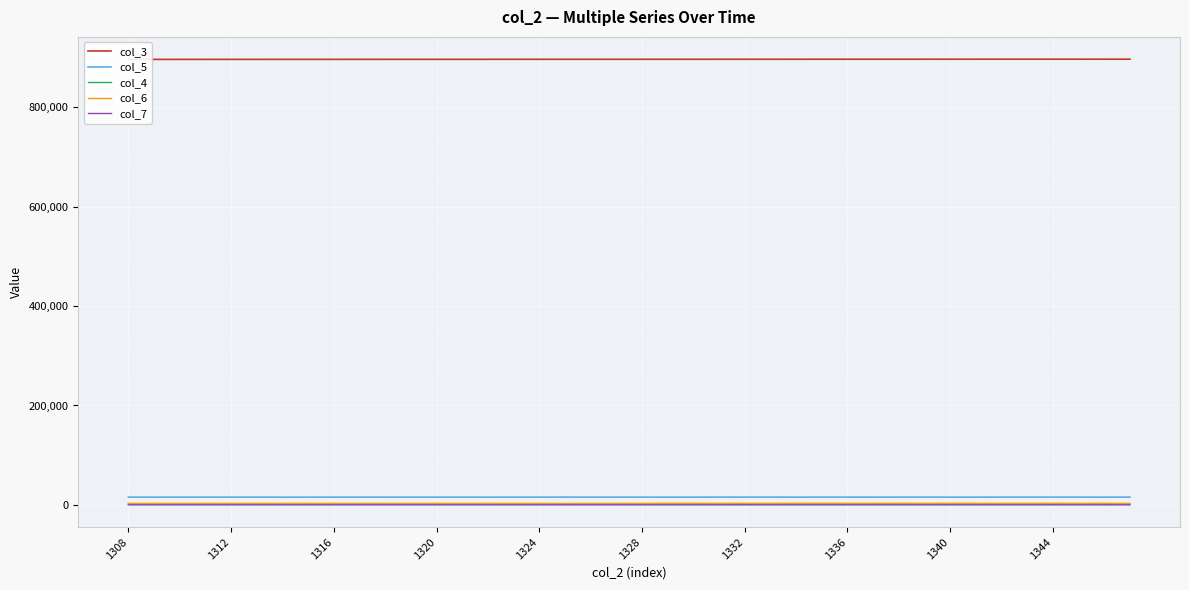

True or false: col_4 and col_6 intersect in this chart.

False